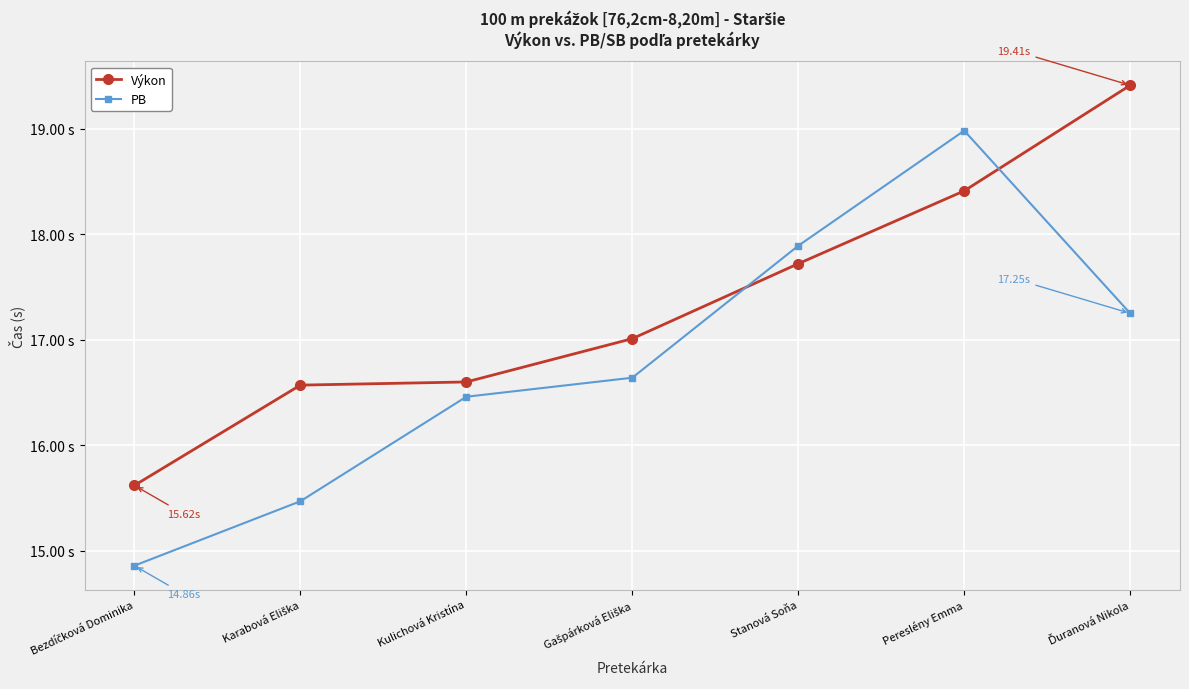

List the series in order of their overall mean, highest first.

Výkon, PB